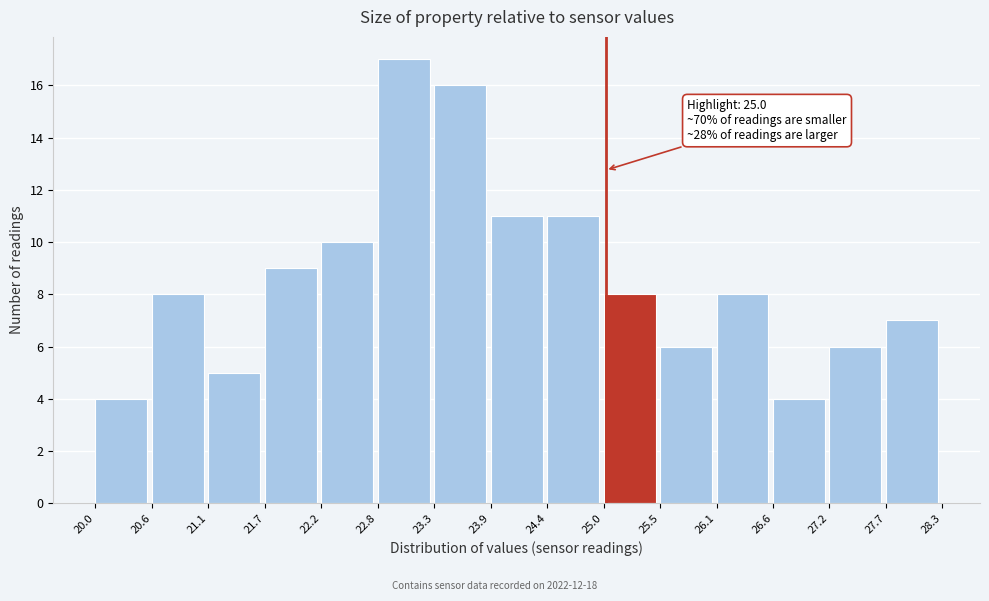

Which range on the x-axis has the tallest bar?

22.8 to 23.3